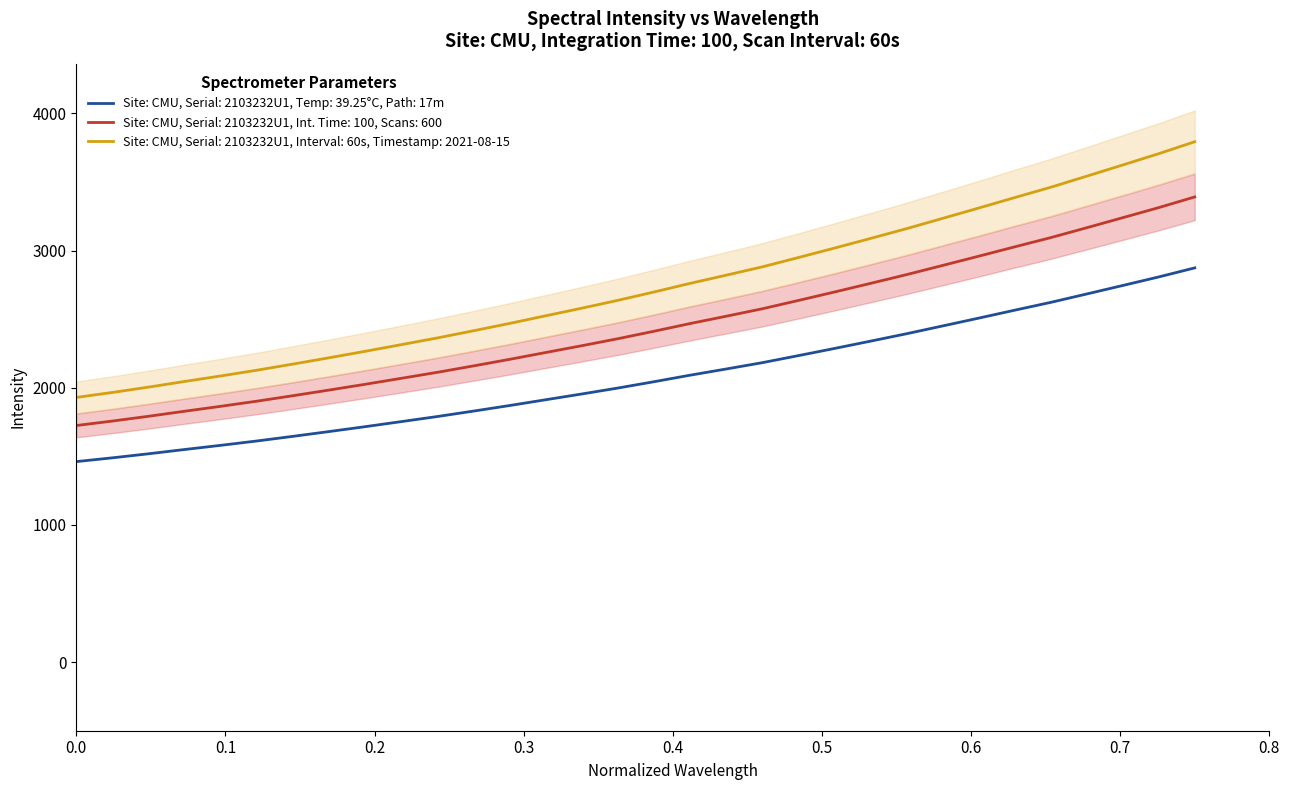

What is the highest value of the Site: CMU, Serial: 2103232U1, Int. Time: 100, Scans: 600 series?

3390.9